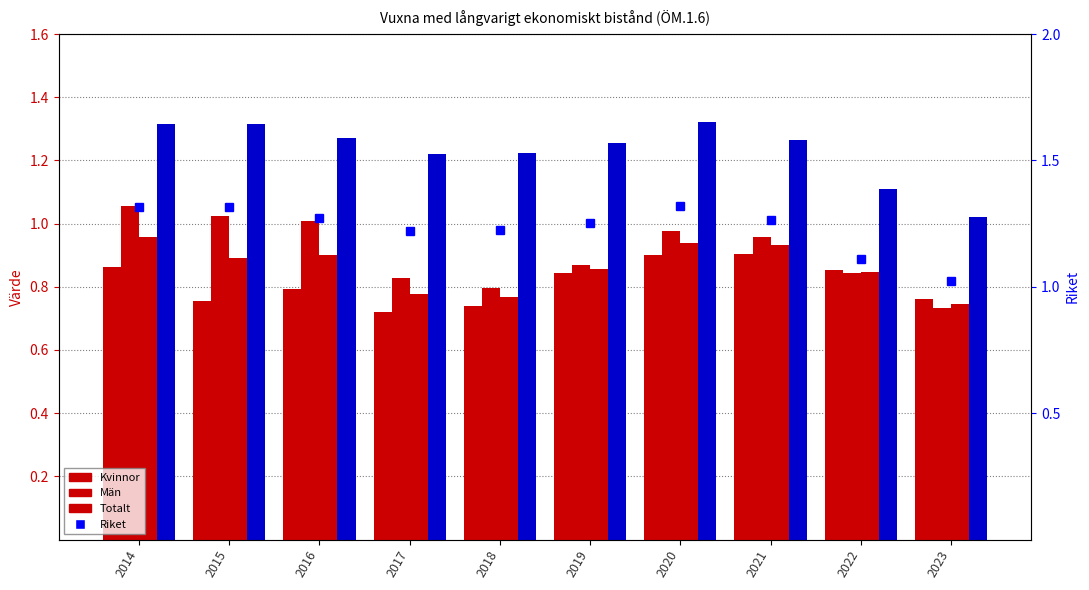

Between 2016 and 2022, which is larger?

2022